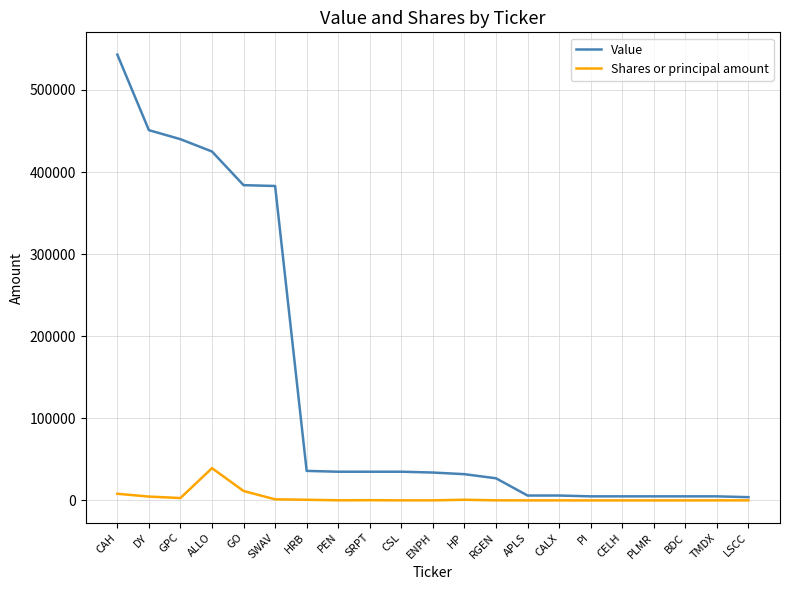

What position from the right is GPC?

19